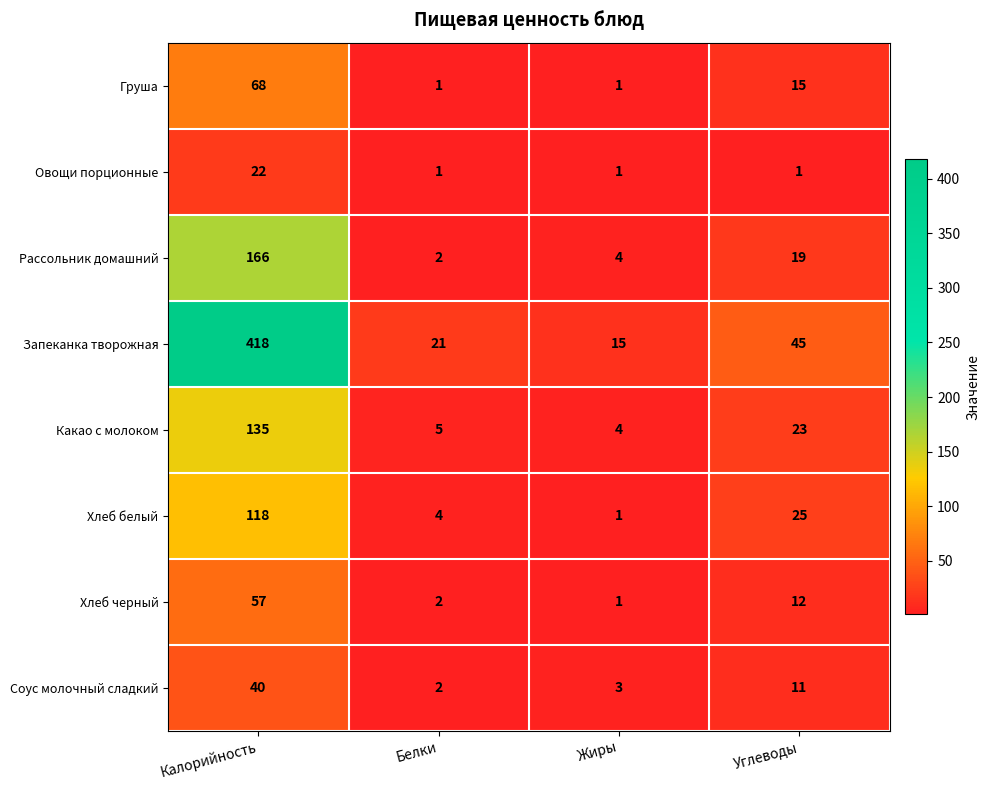

The value of Соус молочный сладкий at Жиры is 5. True or false?

False